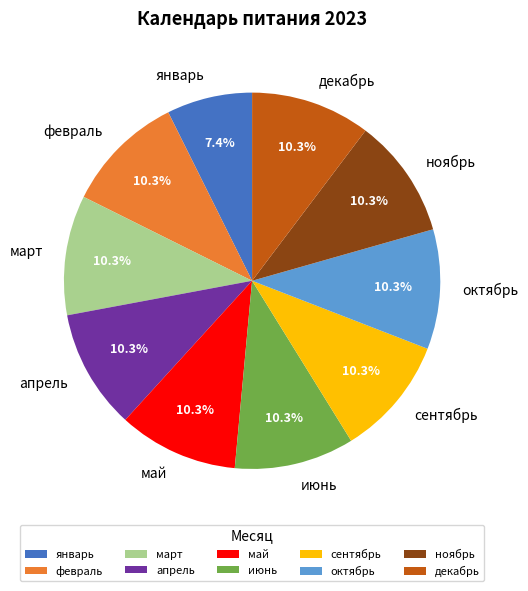

Count the number of slices in the pie.

10